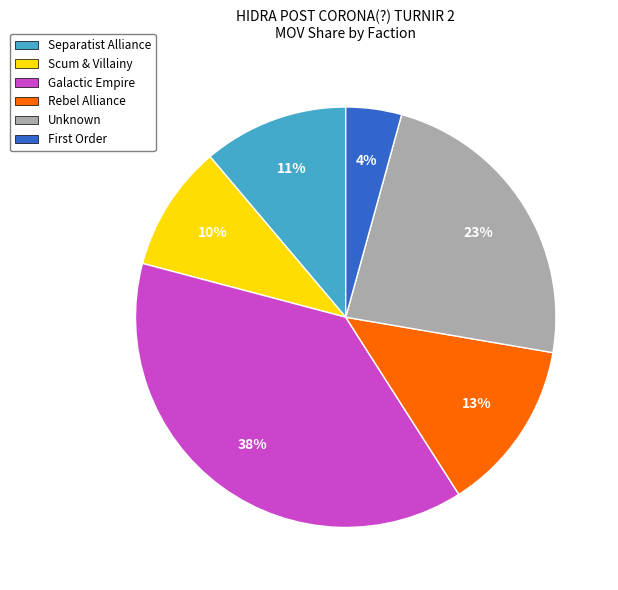

Do Separatist Alliance and Rebel Alliance together represent more than half of the pie?

No